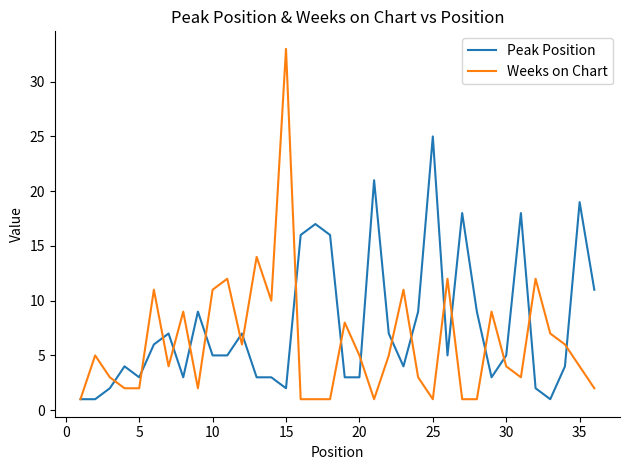

Which series has the largest range (max minus min)?

Weeks on Chart